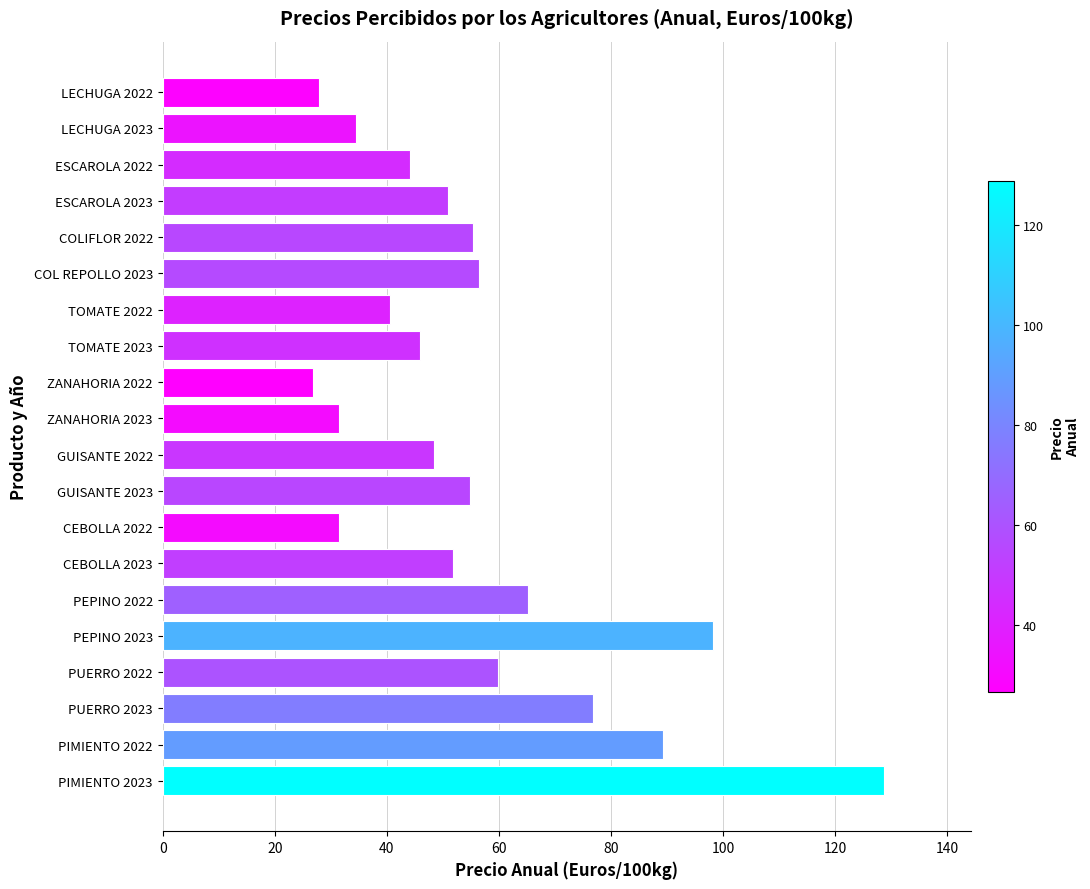

What is the label of the 14th bar from the top?

CEBOLLA 2023